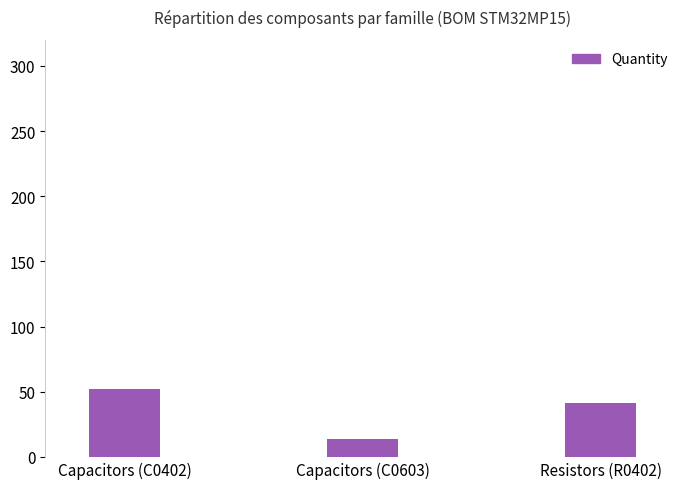

How many data points are less than 41?

1